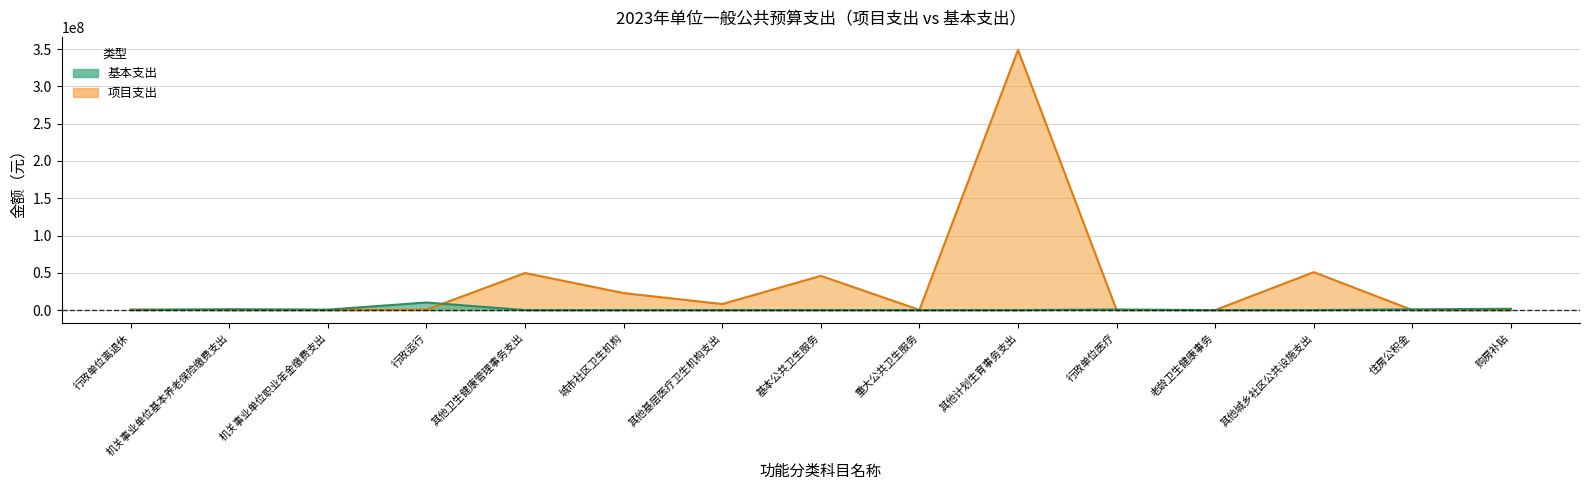

Is it true that 项目支出 equals 64296396 at 基本公共卫生服务?

False